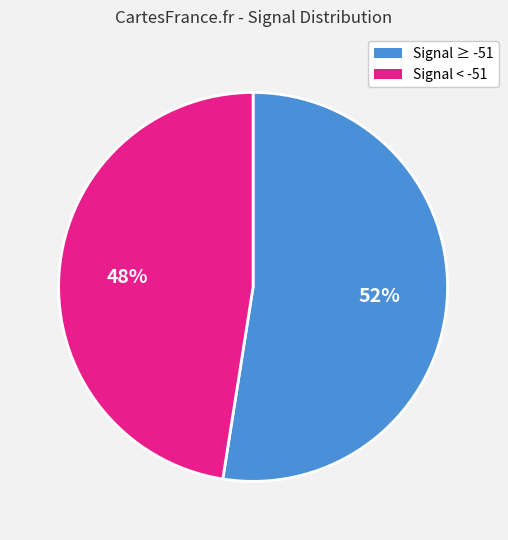

Is there any slice that represents more than half of the pie?

Yes